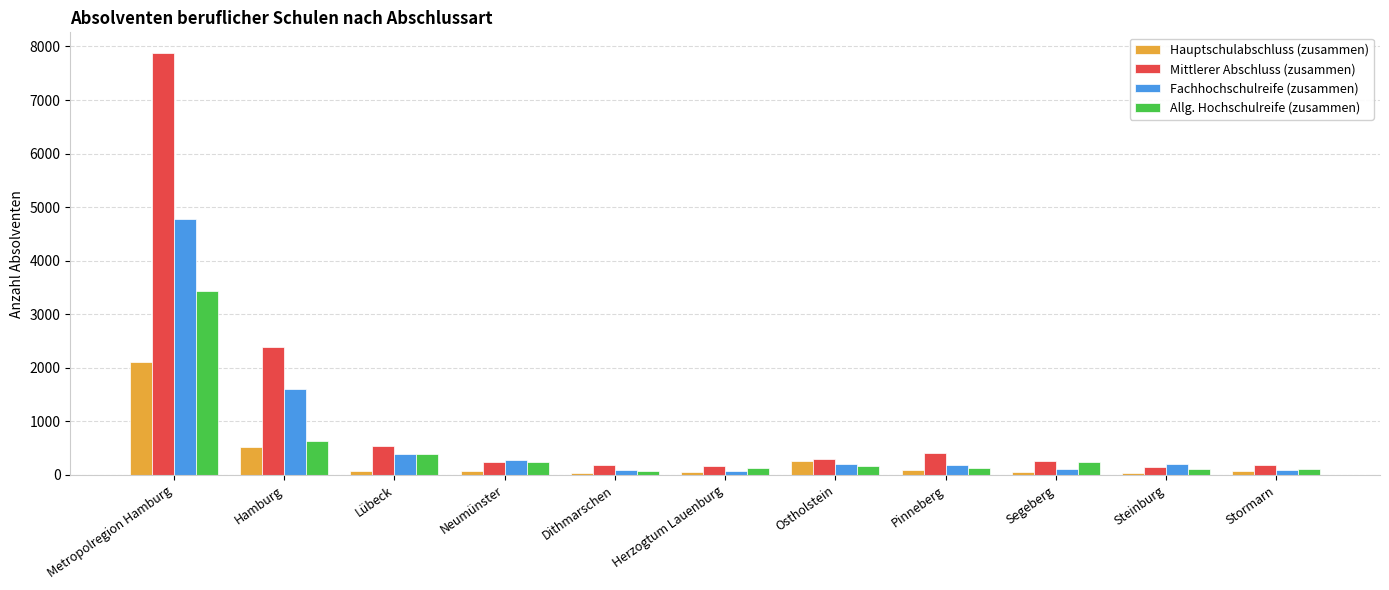

What is the minimum value for Mittlerer Abschluss (zusammen)?

150